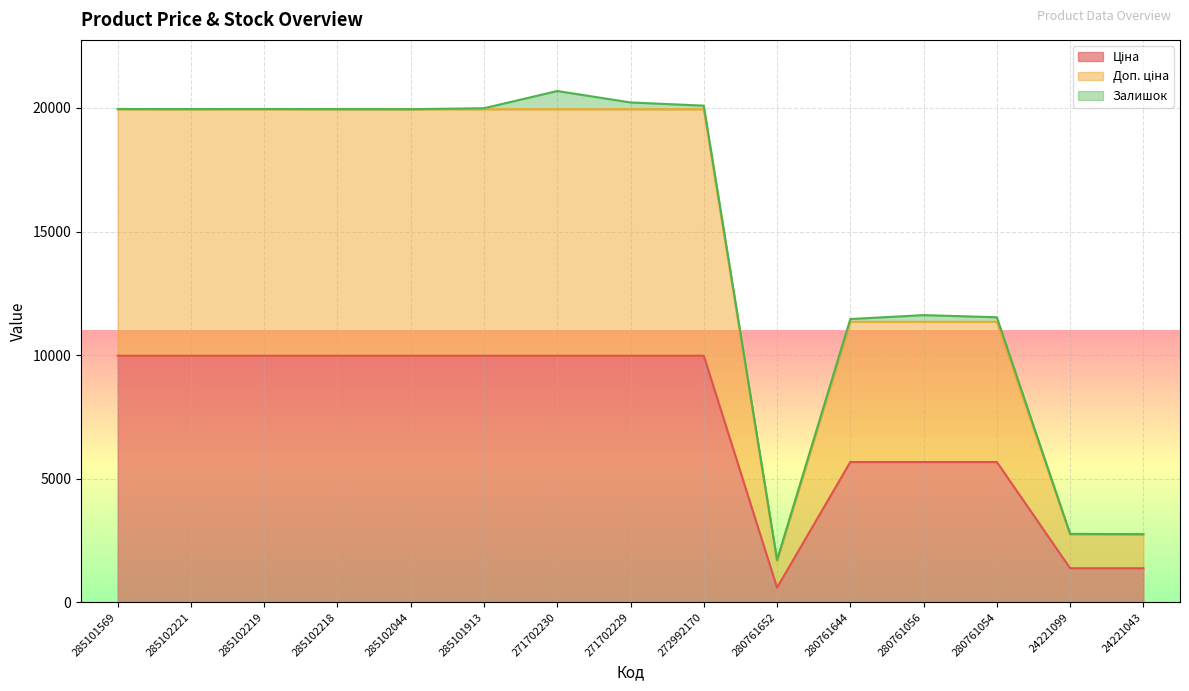

What is the total value across all series at 24221043?

2754.4